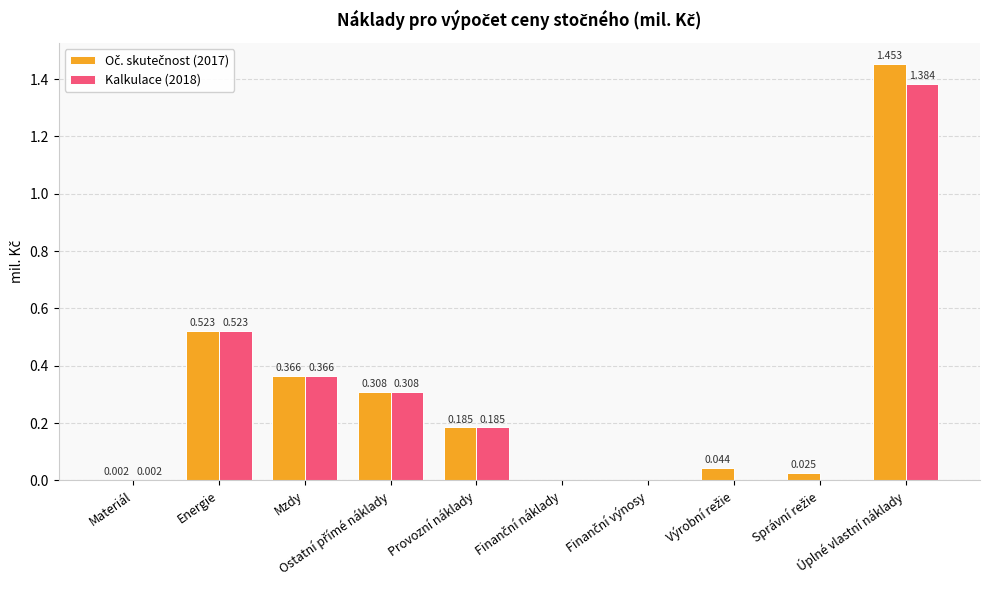

Count the number of data series in this chart.

2